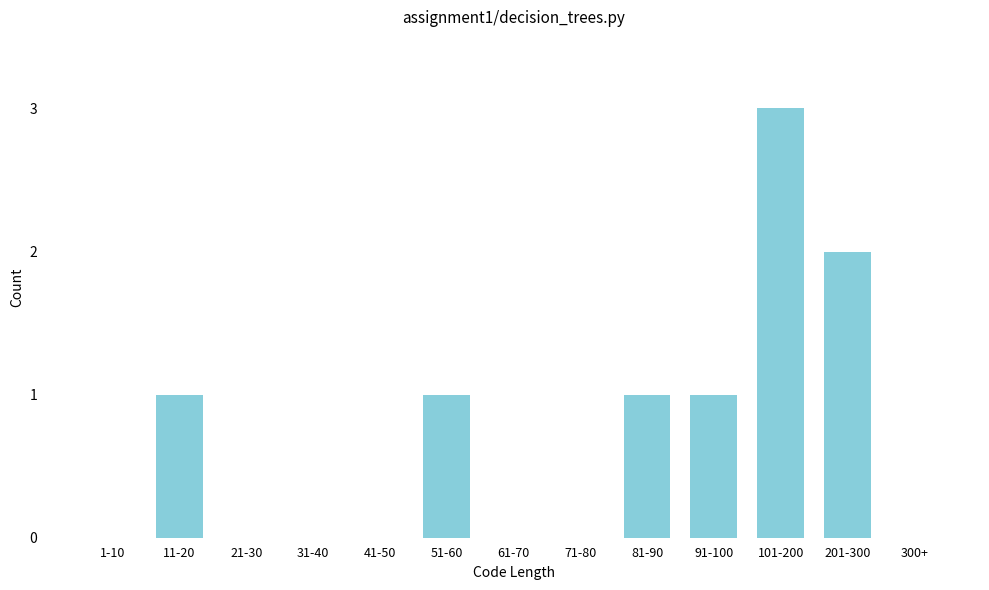

Reading right to left, what are all the values shown in this chart?

300+=0	201-300=2	101-200=3	91-100=1	81-90=1	71-80=0	61-70=0	51-60=1	41-50=0	31-40=0	21-30=0	11-20=1	1-10=0